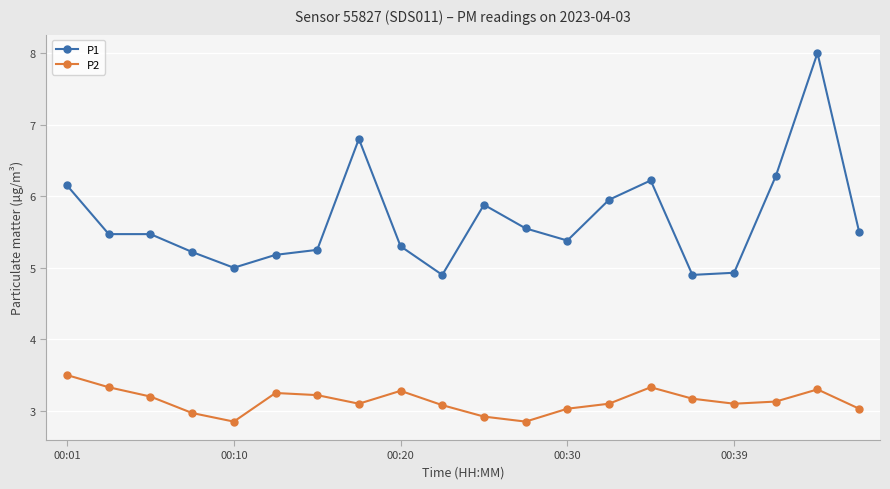

What is the average value of the P1 series?

5.7